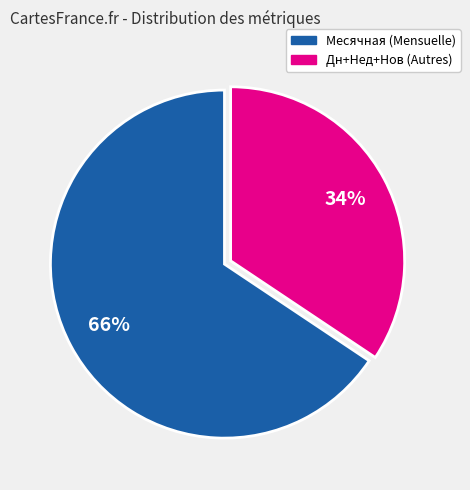

To the nearest percent, what is the average slice percentage?

50%